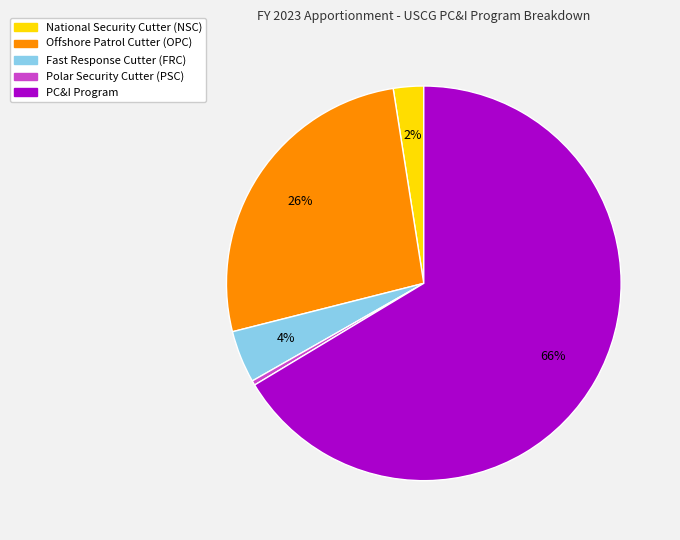

Which has a higher value, National Security Cutter (NSC) or Fast Response Cutter (FRC)?

Fast Response Cutter (FRC)